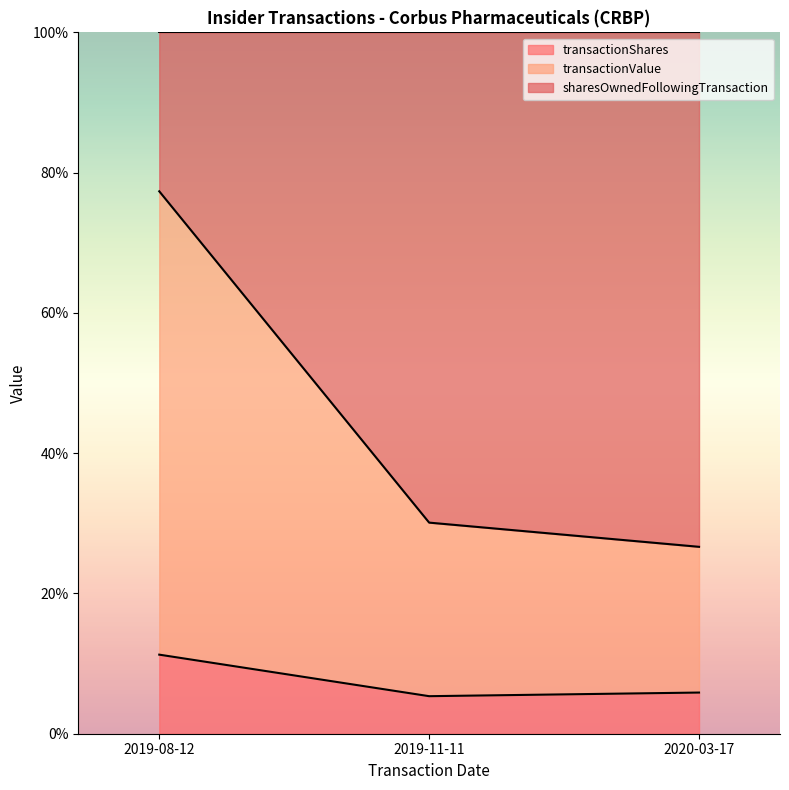

How many lines are shown in the chart?

3